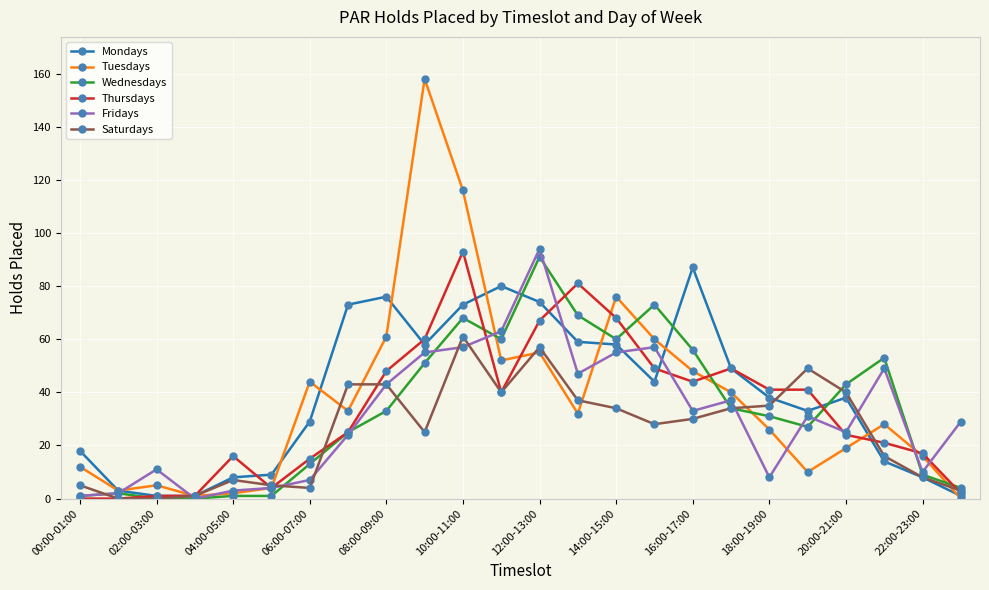

Does the chart display data point markers on the line(s)?

Yes